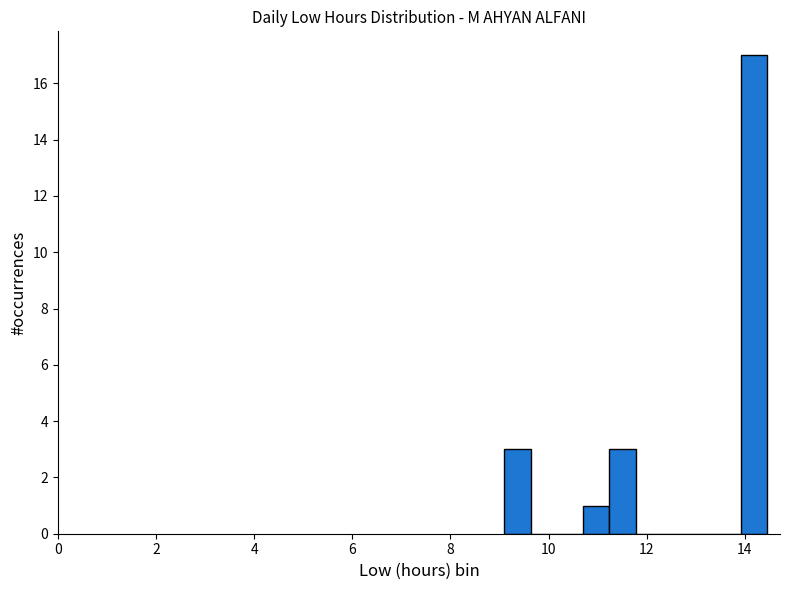

Read against the x-axis, roughly where is the centre of the tallest bar?

14.2